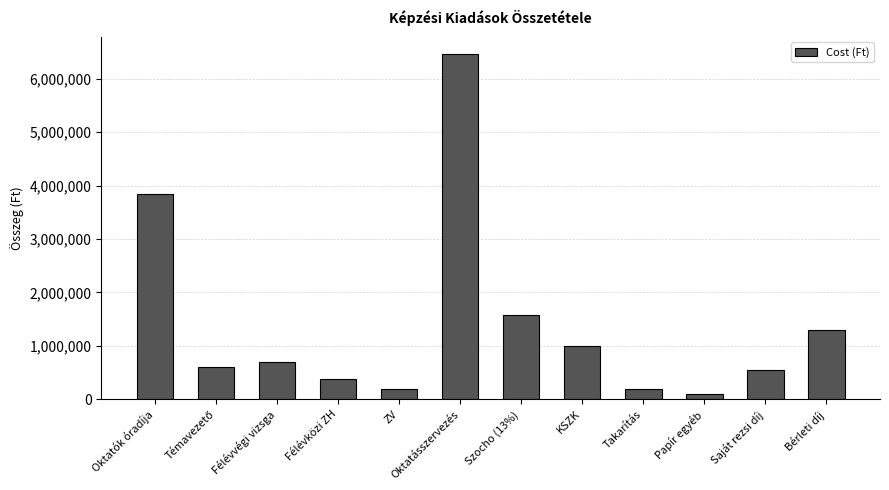

What is the difference between the maximum and minimum values?

6356800